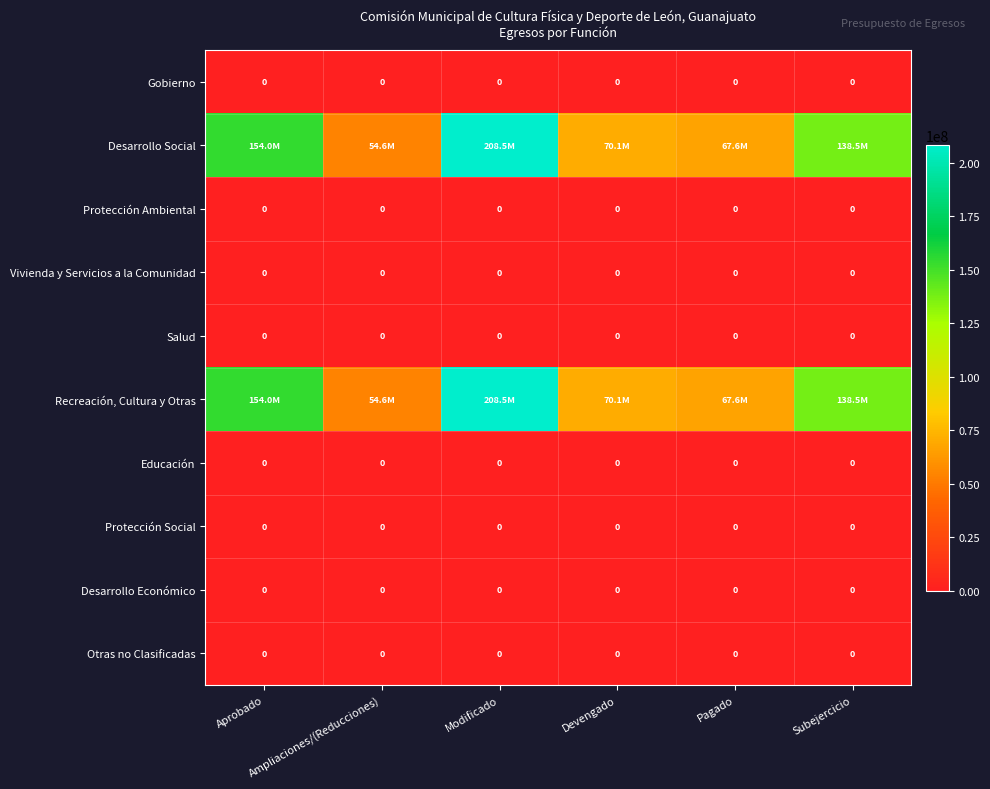

Between Subejercicio and Pagado, which is larger?

Subejercicio